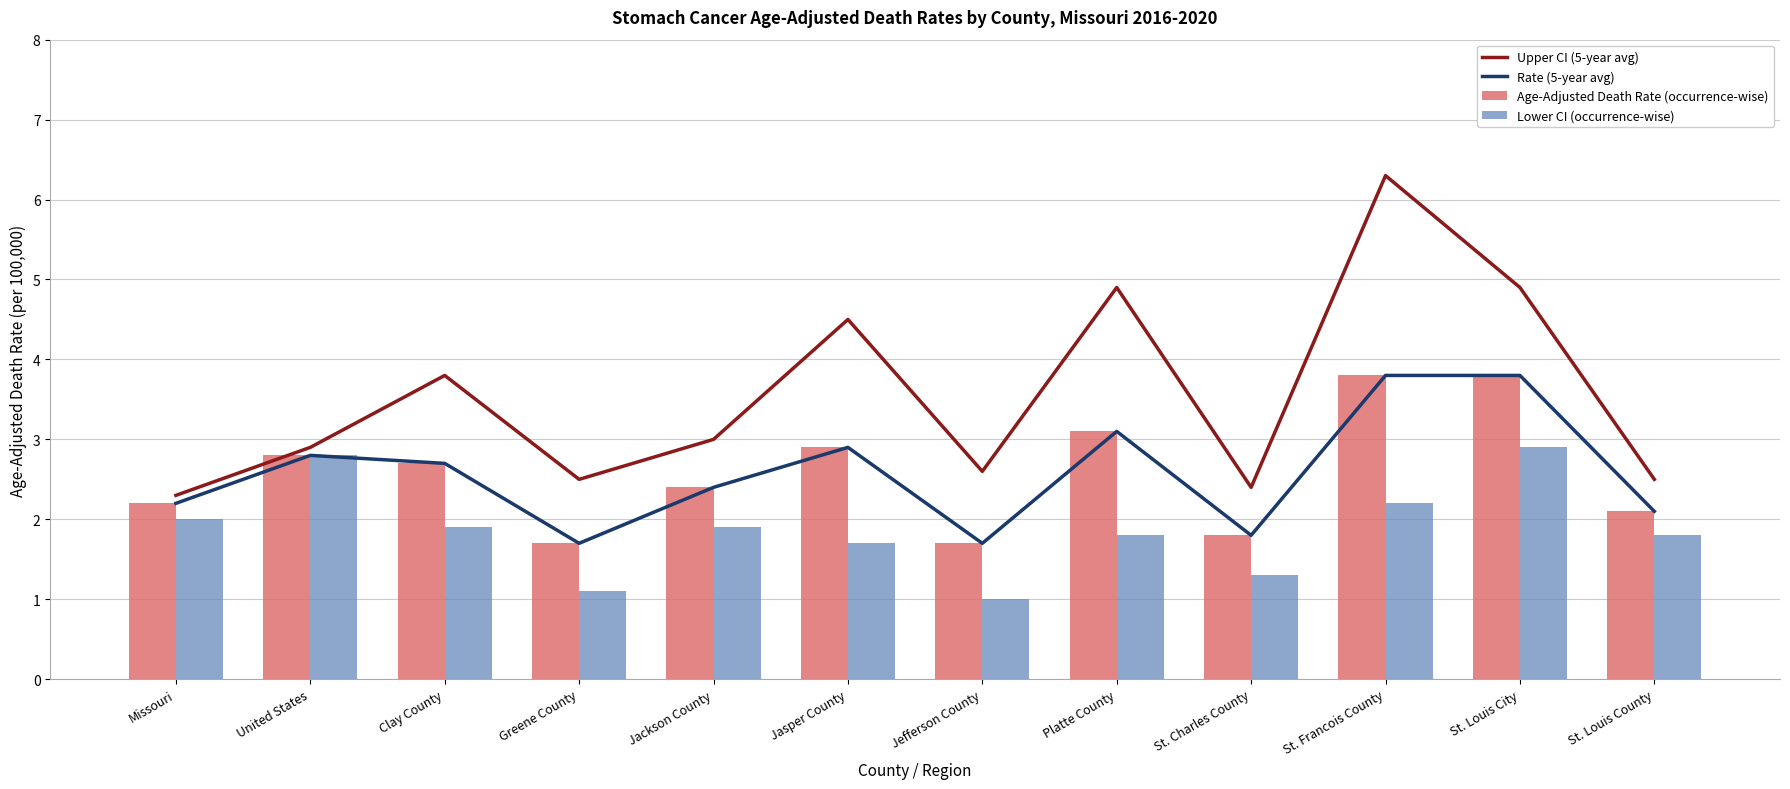

What is the sum of the Lower CI (occurrence-wise) values at United States and St. Louis County?

4.6